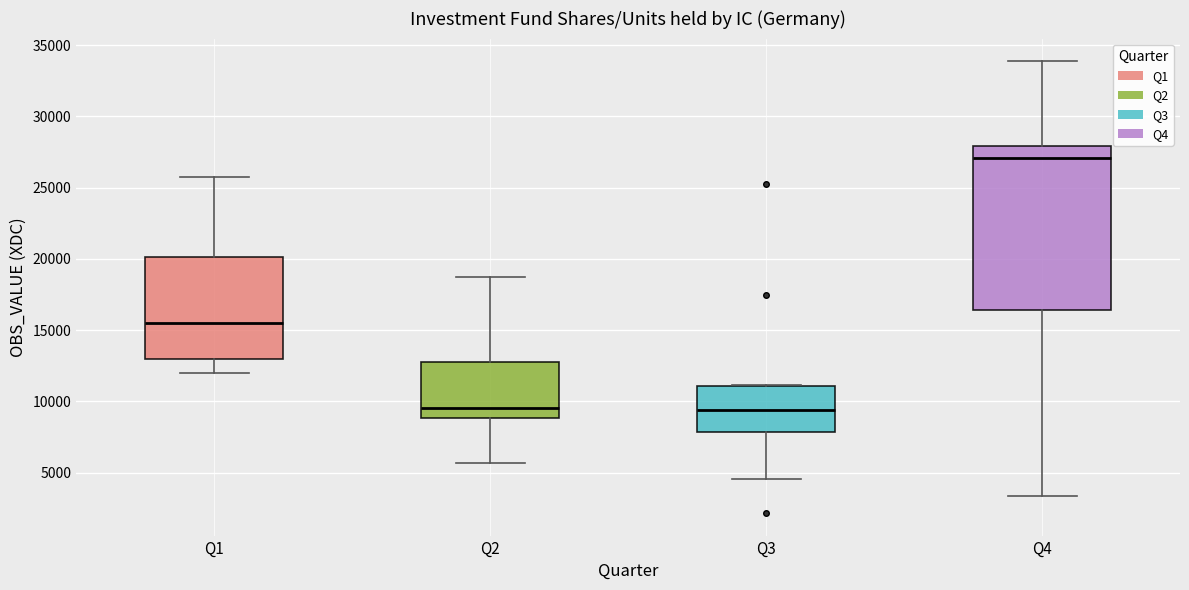

Where does the lower whisker of the box for Q1 end on the y-axis? The values are not printed on the chart, so give them approximately, as read against the axis.

12000